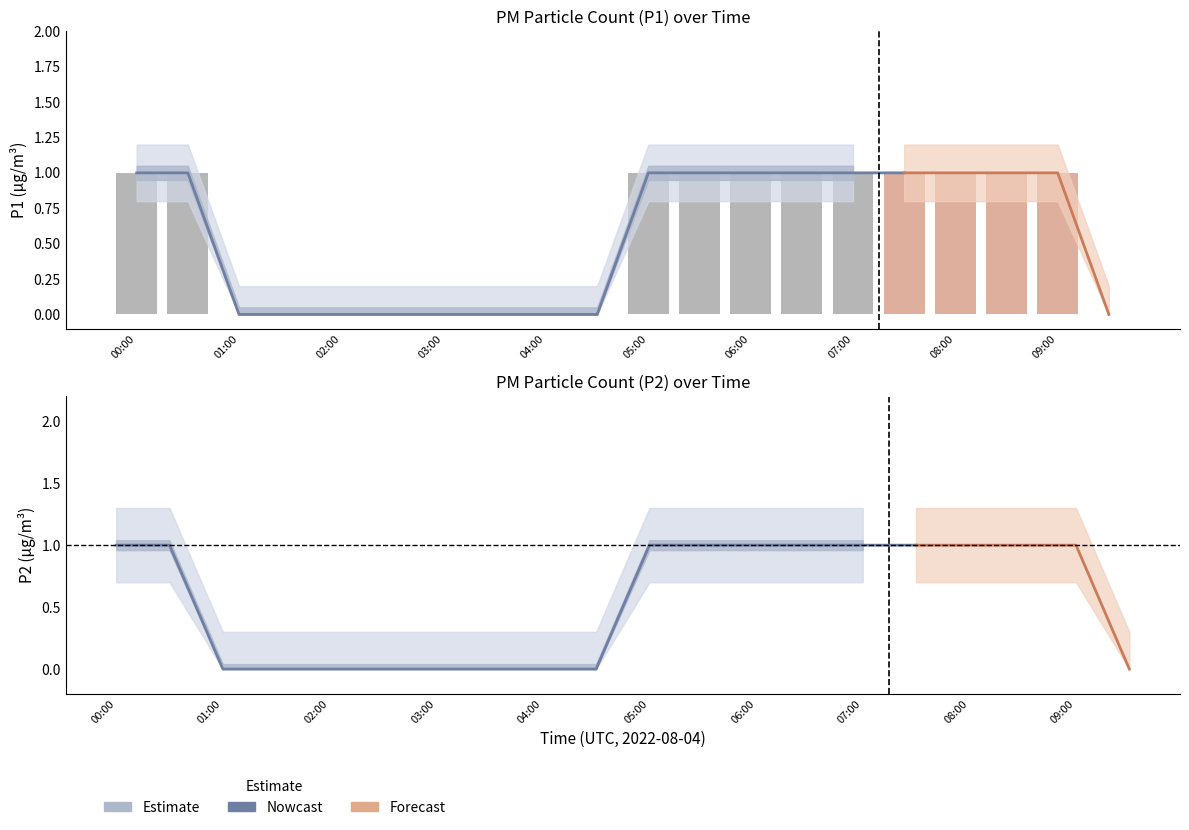

Does the chart contain any negative values?

No